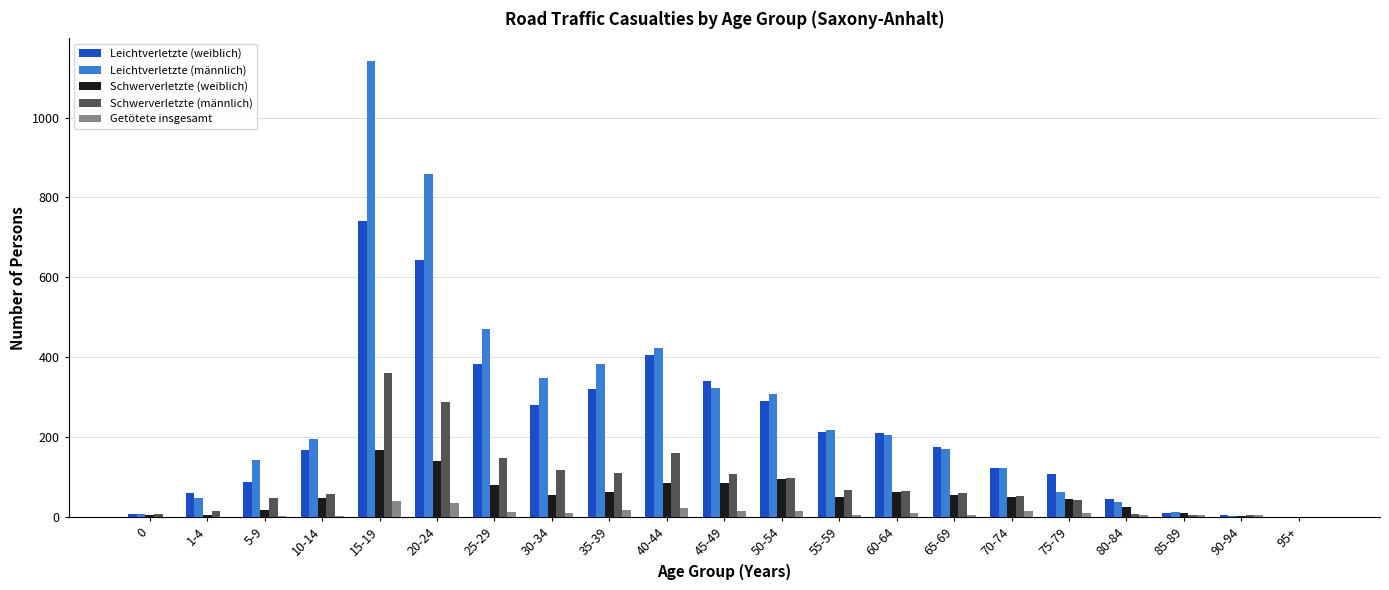

What are all the series names shown in the legend?

Leichtverletzte (weiblich), Leichtverletzte (männlich), Schwerverletzte (weiblich), Schwerverletzte (männlich), Getötete insgesamt